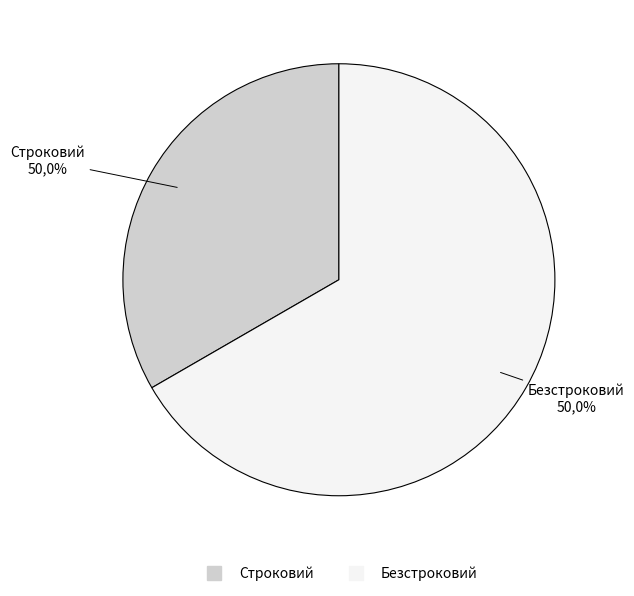

Is it true that Безстроковий is 67% of the pie?

True